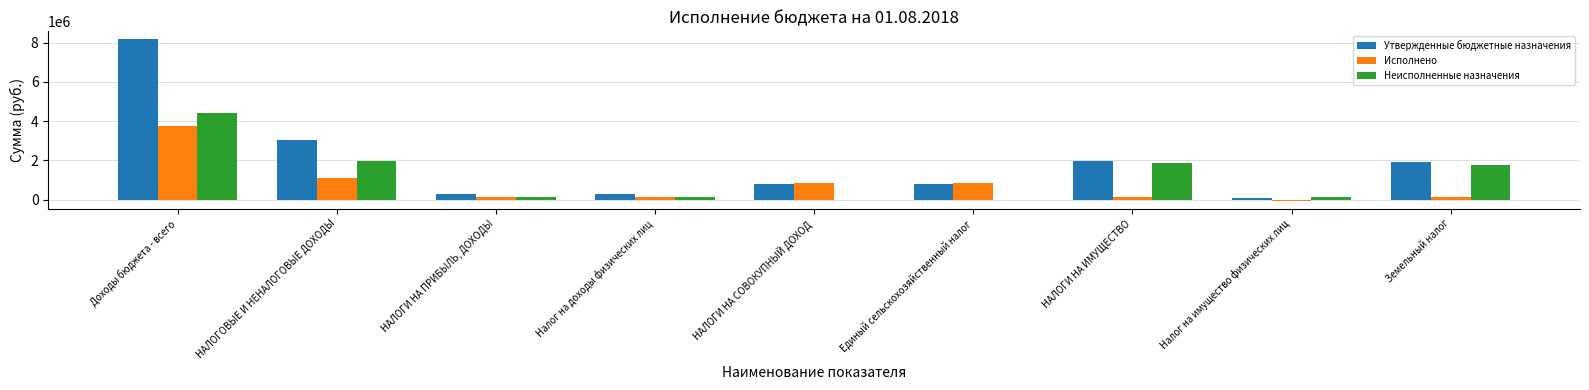

The value of Неисполненные назначения at НАЛОГИ НА СОВОКУПНЫЙ ДОХОД is -2714884.8. True or false?

False